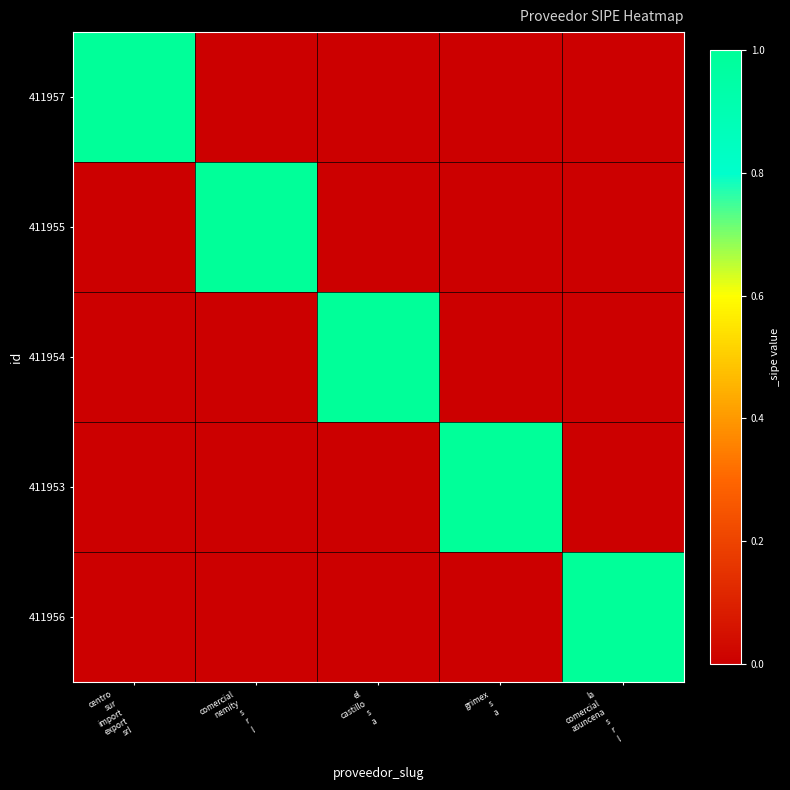

Reading left to right, extract all data points from this chart.

411957: centro
sur
import
export
srl=1	comercial
nemity
s
r
l=0	el
castillo
s
a=0	grimex
s
a=0	la
comercial
asuncena
s
r
l=0
411955: centro
sur
import
export
srl=0	comercial
nemity
s
r
l=1	el
castillo
s
a=0	grimex
s
a=0	la
comercial
asuncena
s
r
l=0
411954: centro
sur
import
export
srl=0	comercial
nemity
s
r
l=0	el
castillo
s
a=1	grimex
s
a=0	la
comercial
asuncena
s
r
l=0
411953: centro
sur
import
export
srl=0	comercial
nemity
s
r
l=0	el
castillo
s
a=0	grimex
s
a=1	la
comercial
asuncena
s
r
l=0
411956: centro
sur
import
export
srl=0	comercial
nemity
s
r
l=0	el
castillo
s
a=0	grimex
s
a=0	la
comercial
asuncena
s
r
l=1